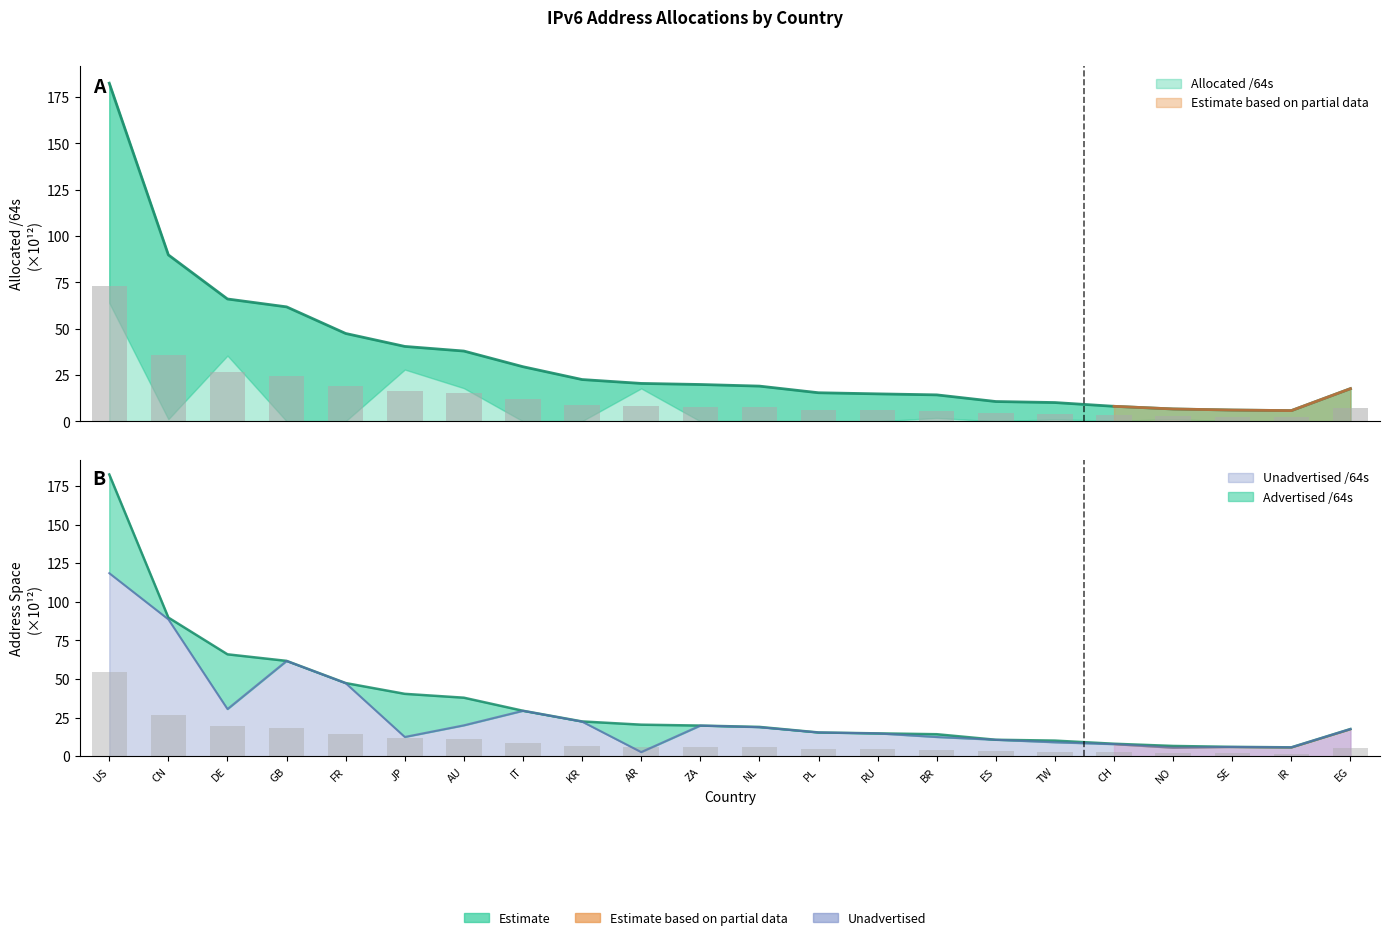

What value does the Unadvertised /64s series have at IR?

5.8